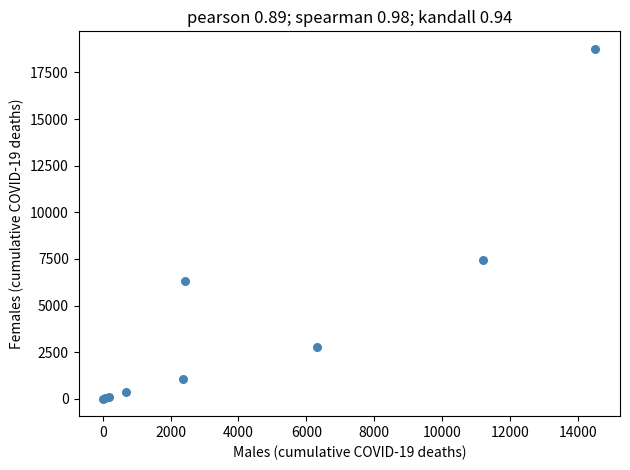

What Y value in the scatter plot is closest to 9388?

7430